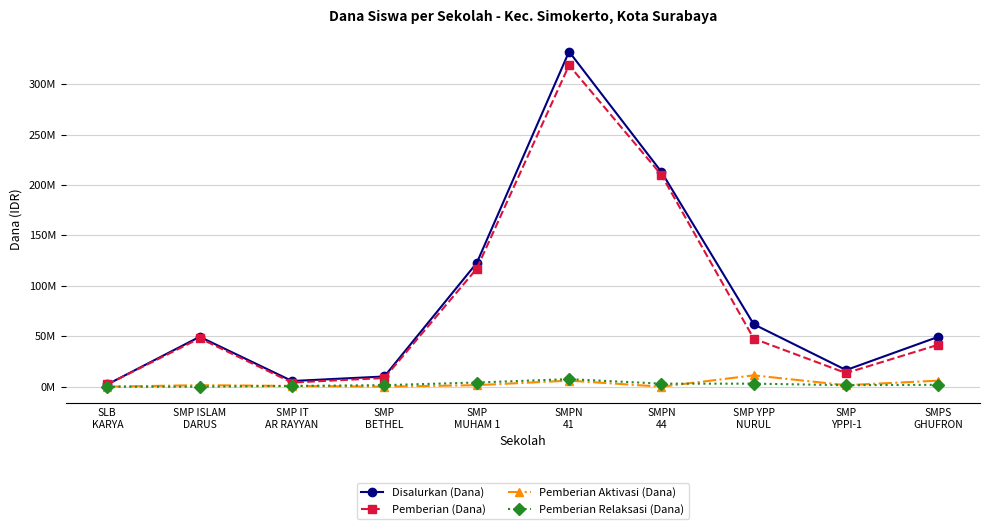

Reading left to right, transcribe all the data shown in this chart.

Disalurkan (Dana): SLB
KARYA=2250000	SMP ISLAM
DARUS=49500000	SMP IT
AR RAYYAN=5625000	SMP
BETHEL=10125000	SMP
MUHAM 1=122625000	SMPN
41=332250000	SMPN
44=213000000	SMP YPP
NURUL=61875000	SMP
YPPI-1=16500000	SMPS
GHUFRON=49500000
Pemberian (Dana): SLB
KARYA=2250000	SMP ISLAM
DARUS=48000000	SMP IT
AR RAYYAN=4125000	SMP
BETHEL=8625000	SMP
MUHAM 1=117000000	SMPN
41=318750000	SMPN
44=210000000	SMP YPP
NURUL=47625000	SMP
YPPI-1=13500000	SMPS
GHUFRON=41625000
Pemberian Aktivasi (Dana): SLB
KARYA=0	SMP ISLAM
DARUS=1500000	SMP IT
AR RAYYAN=750000	SMP
BETHEL=0	SMP
MUHAM 1=1500000	SMPN
41=6000000	SMPN
44=0	SMP YPP
NURUL=11250000	SMP
YPPI-1=1500000	SMPS
GHUFRON=6000000
Pemberian Relaksasi (Dana): SLB
KARYA=0	SMP ISLAM
DARUS=0	SMP IT
AR RAYYAN=750000	SMP
BETHEL=1500000	SMP
MUHAM 1=4125000	SMPN
41=7500000	SMPN
44=3000000	SMP YPP
NURUL=3000000	SMP
YPPI-1=1500000	SMPS
GHUFRON=1875000